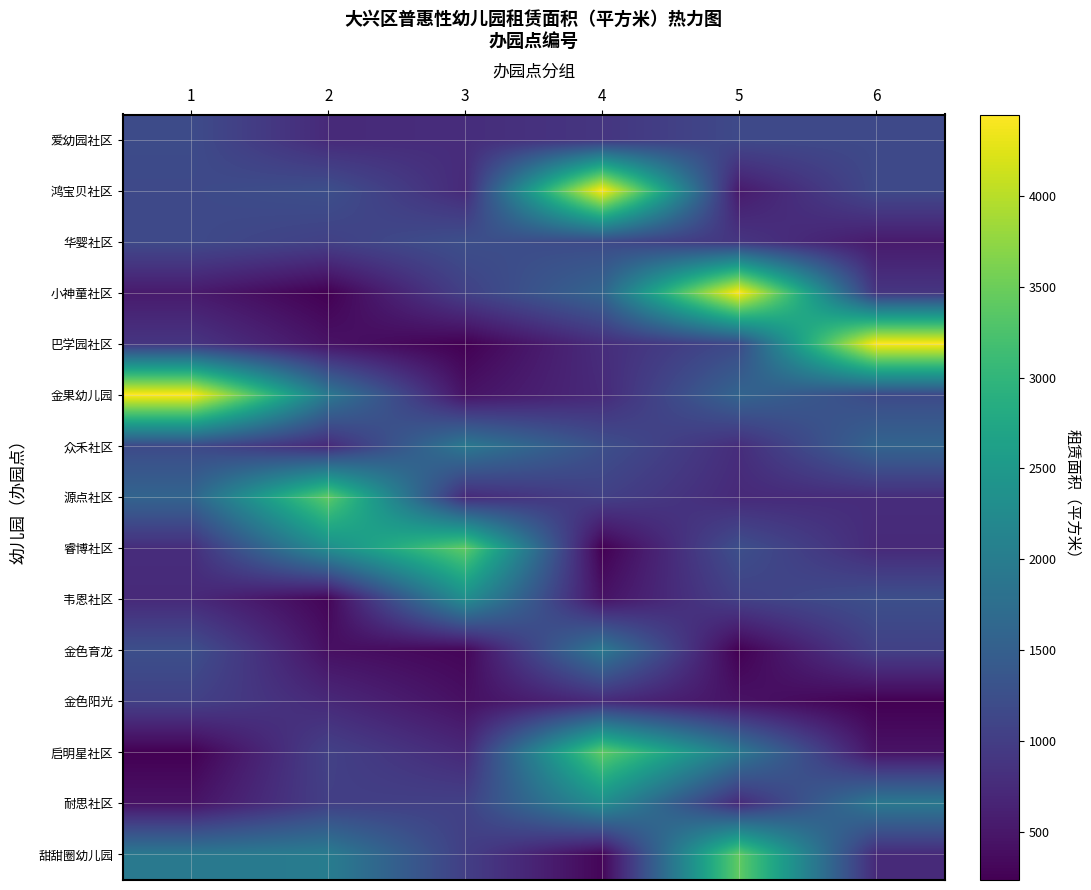

Which category has the highest value across all series?

4